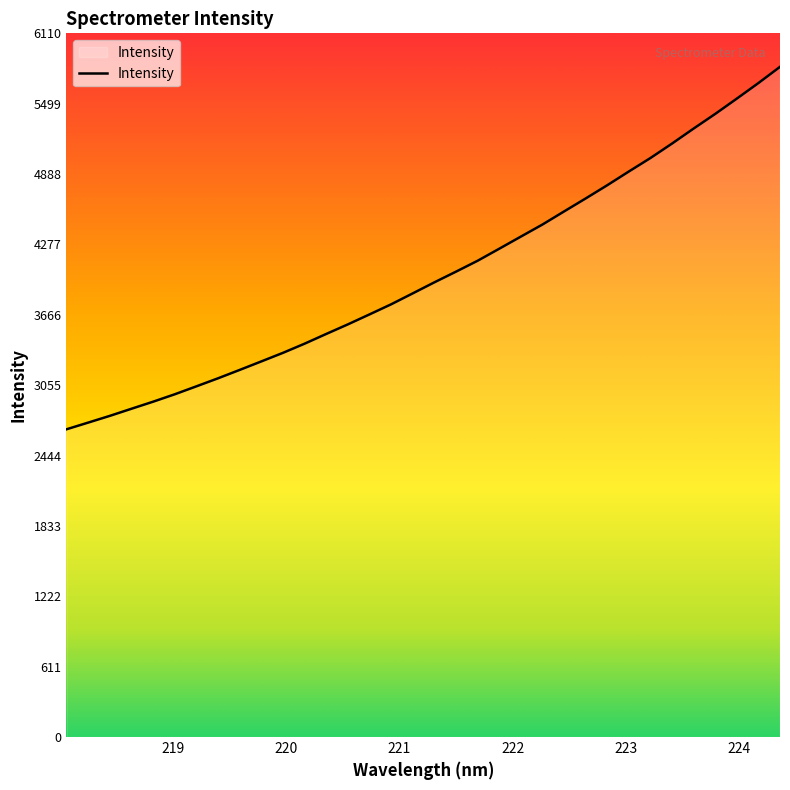

What is the smallest value displayed?

2672.0